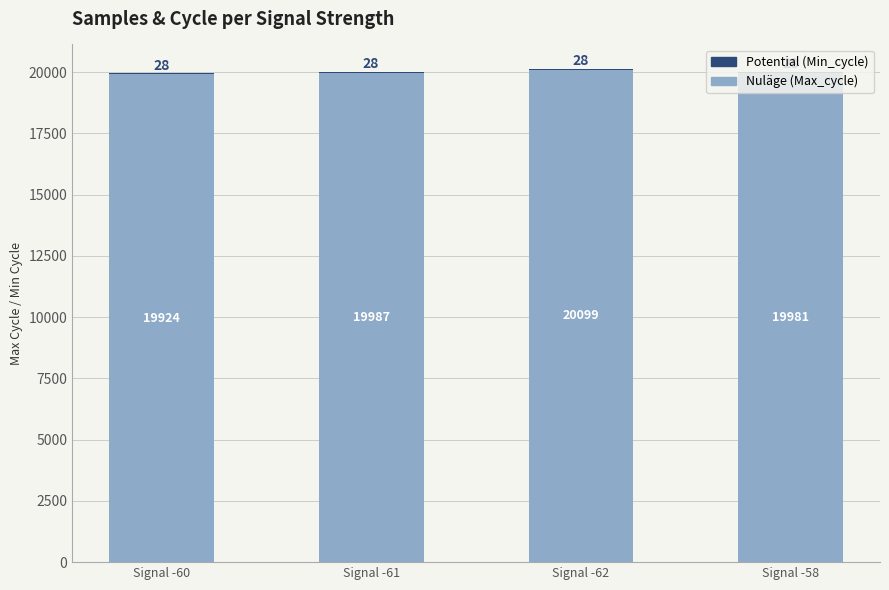

At which category is the sum across all series the highest?

Signal -62